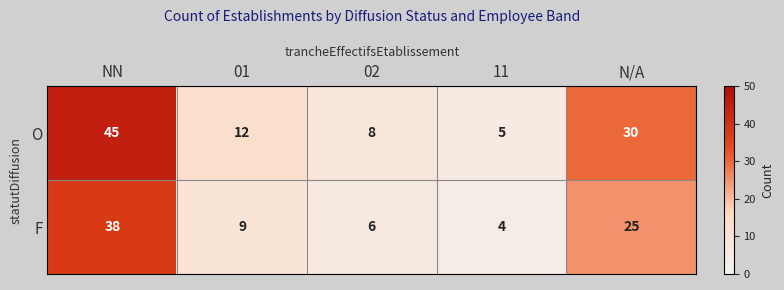

Which series has the largest range (max minus min)?

O